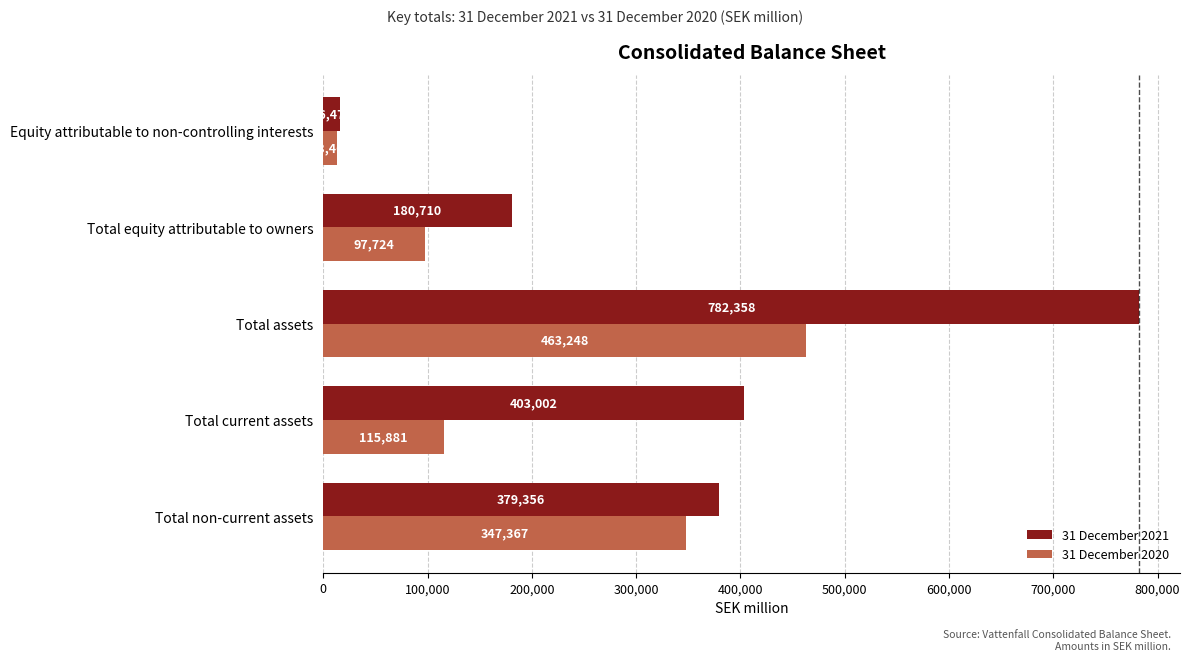

What is the sum of all 31 December 2021 values?

1761898